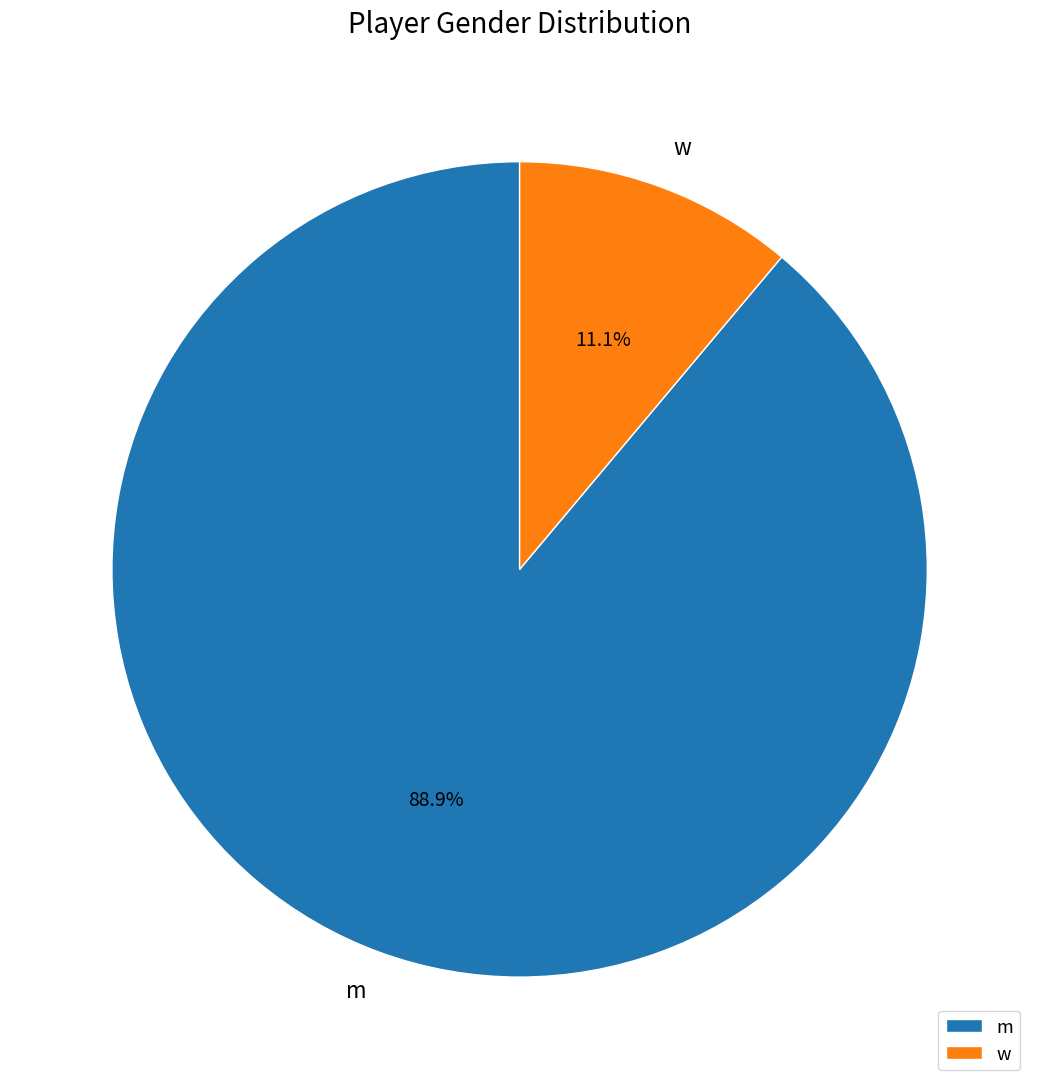

To the nearest percent, what is the difference between the largest and smallest slice percentages?

78%